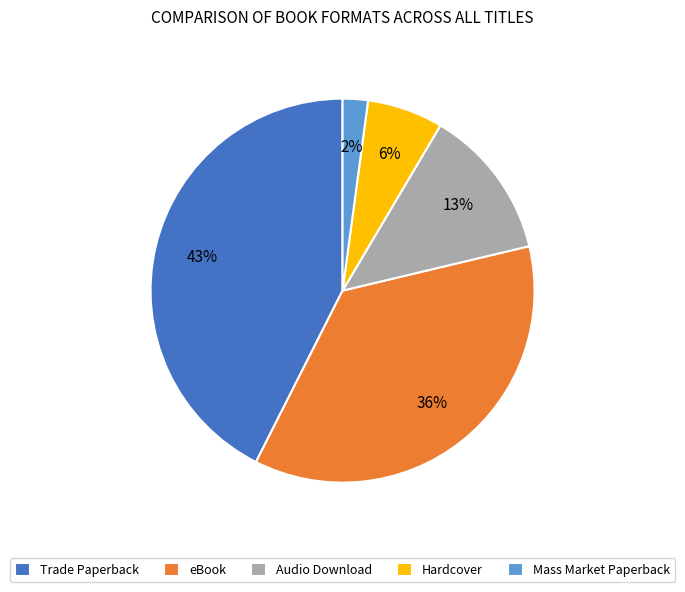

What is the largest slice in the pie chart?

Trade Paperback